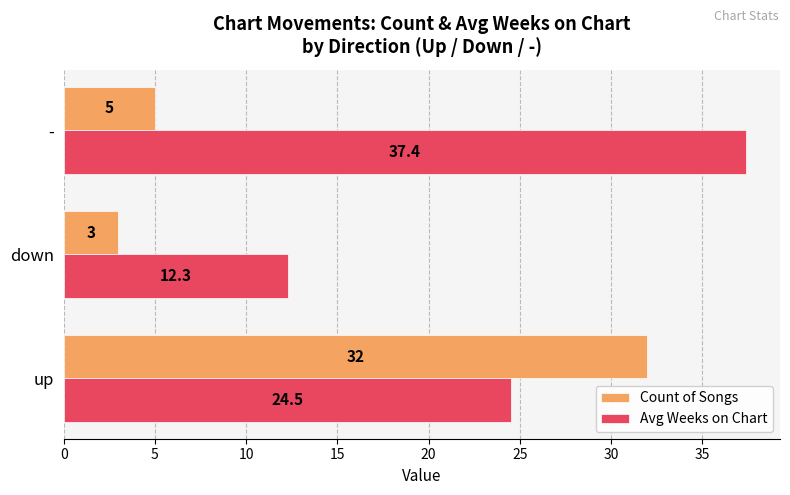

Between down and -, which series saw the biggest shift?

Avg Weeks on Chart